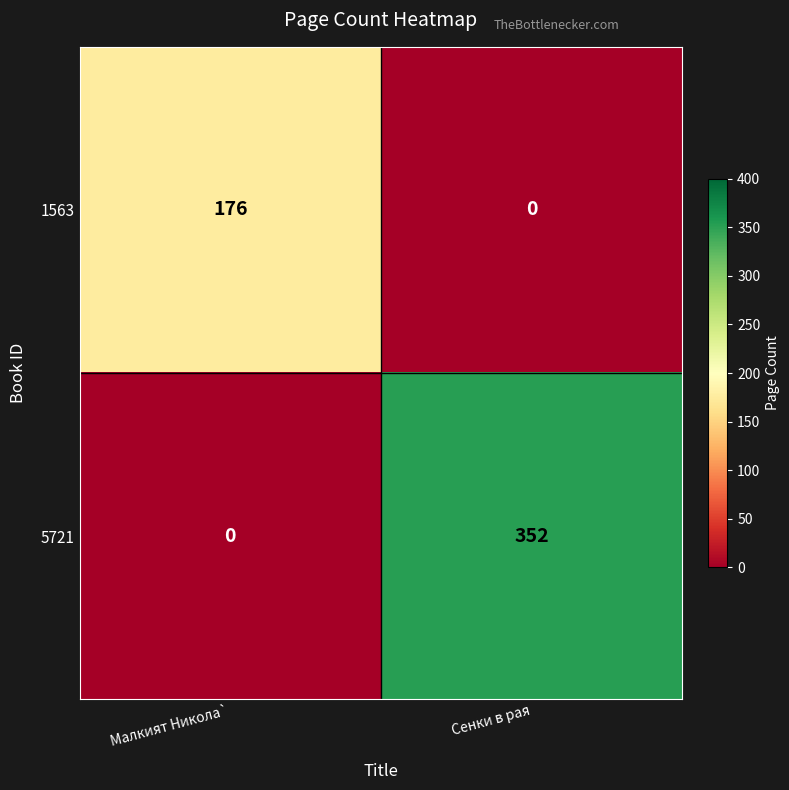

The 5721 series shows 352 at Сенки в рая. True or false?

True